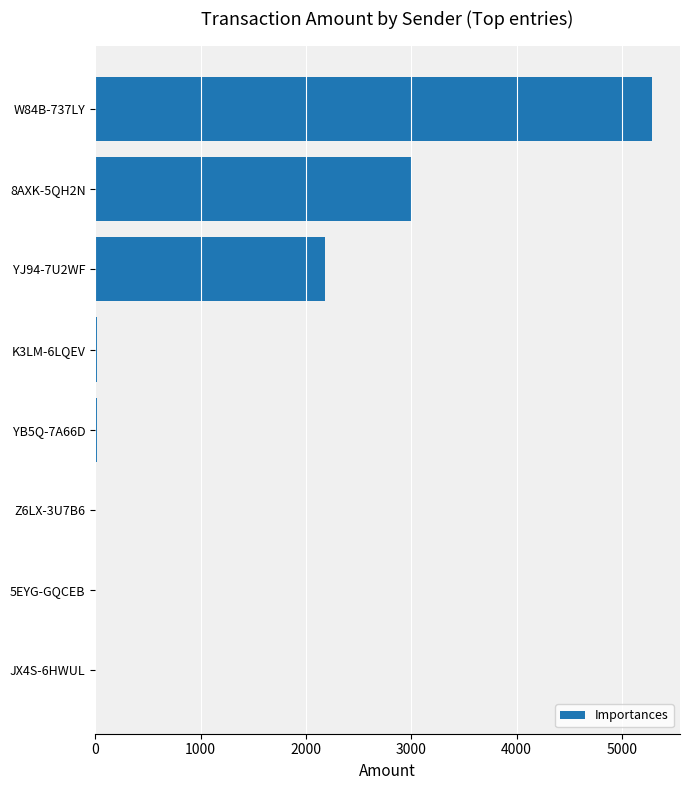

What is the sum of all values?

10519